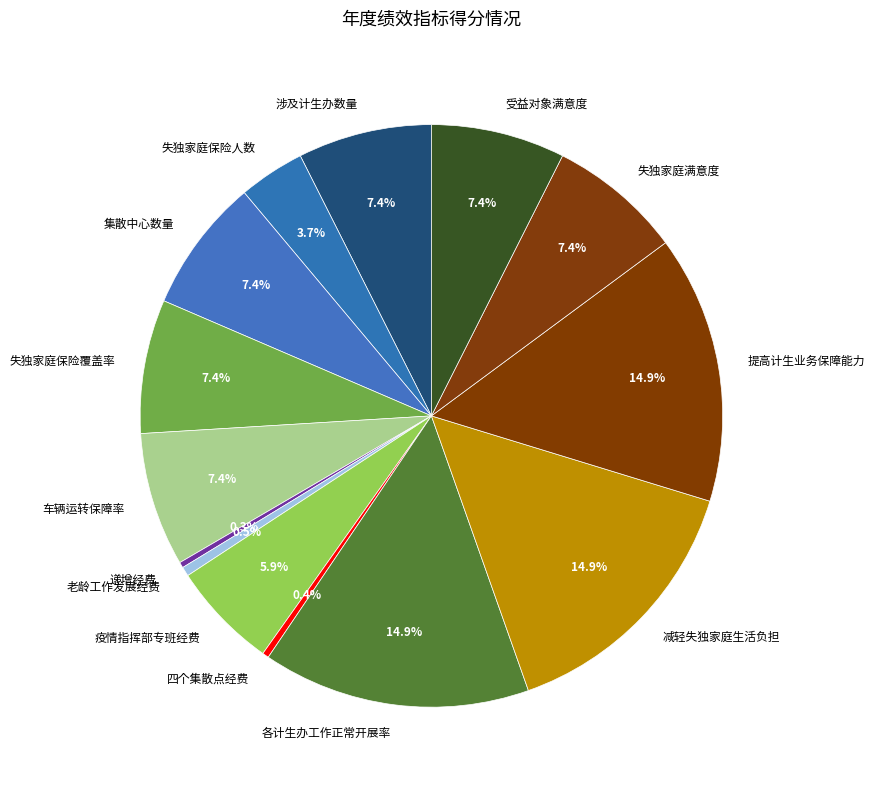

Approximately how many times larger is the value at 受益对象满意度 compared to 失独家庭保险人数?

2.0